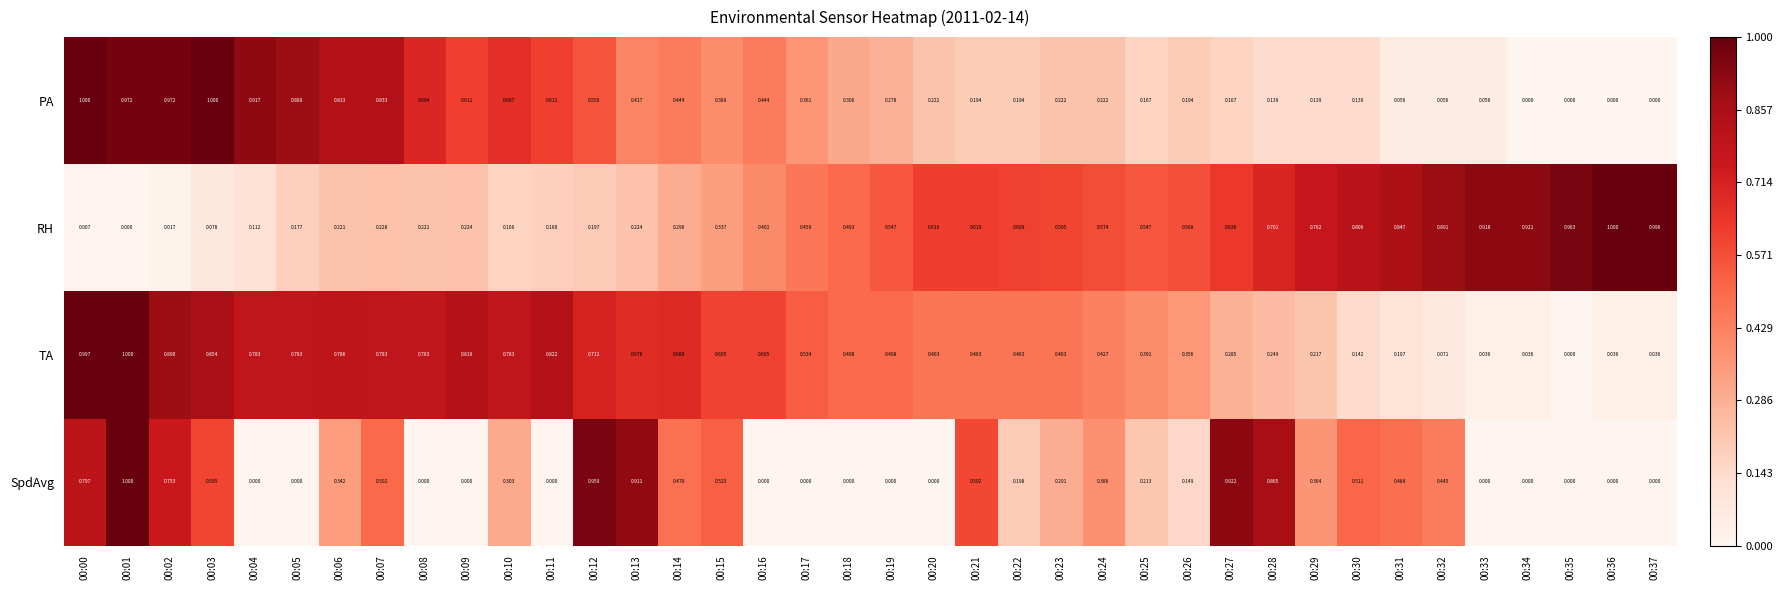

Is the value of SpdAvg at 00:29 greater than the value of PA at 00:19?

Yes